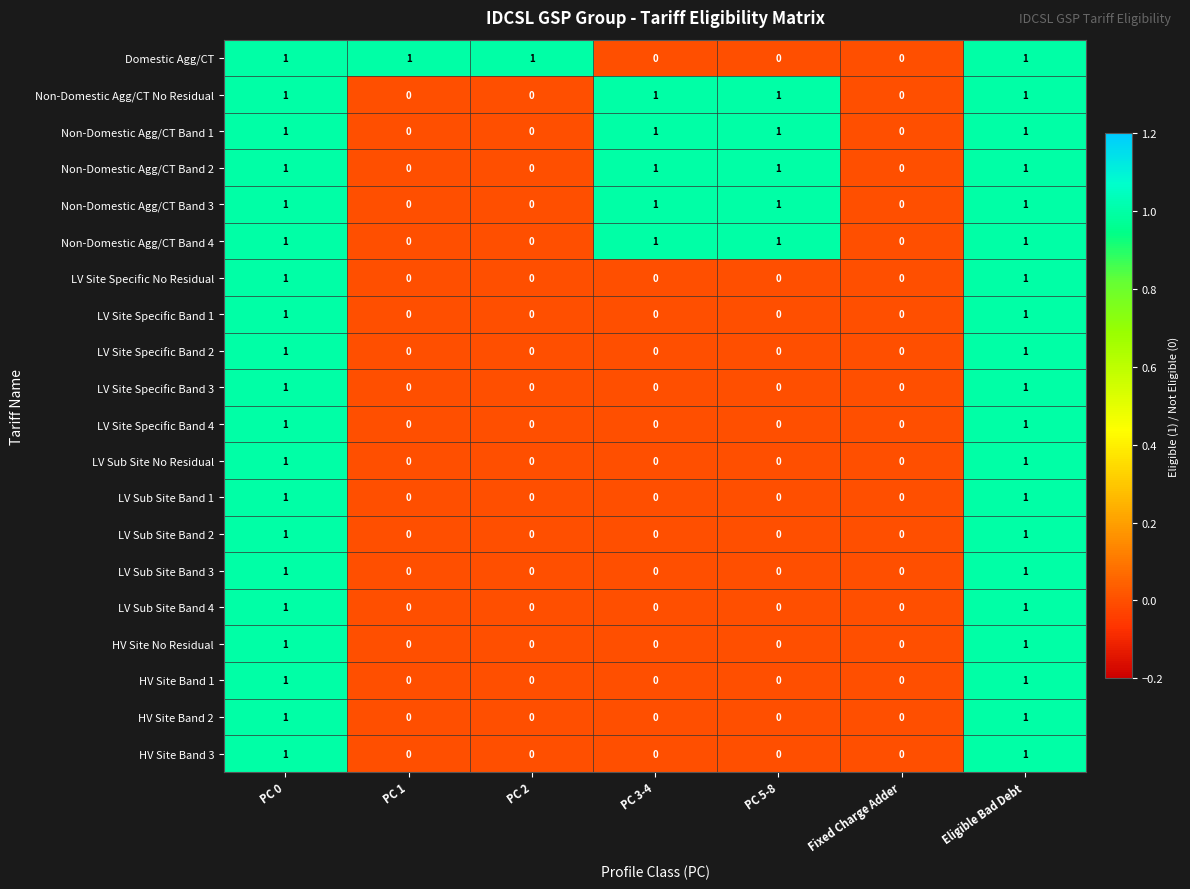

What is the sum of all Non-Domestic Agg/CT Band 2 values?

4